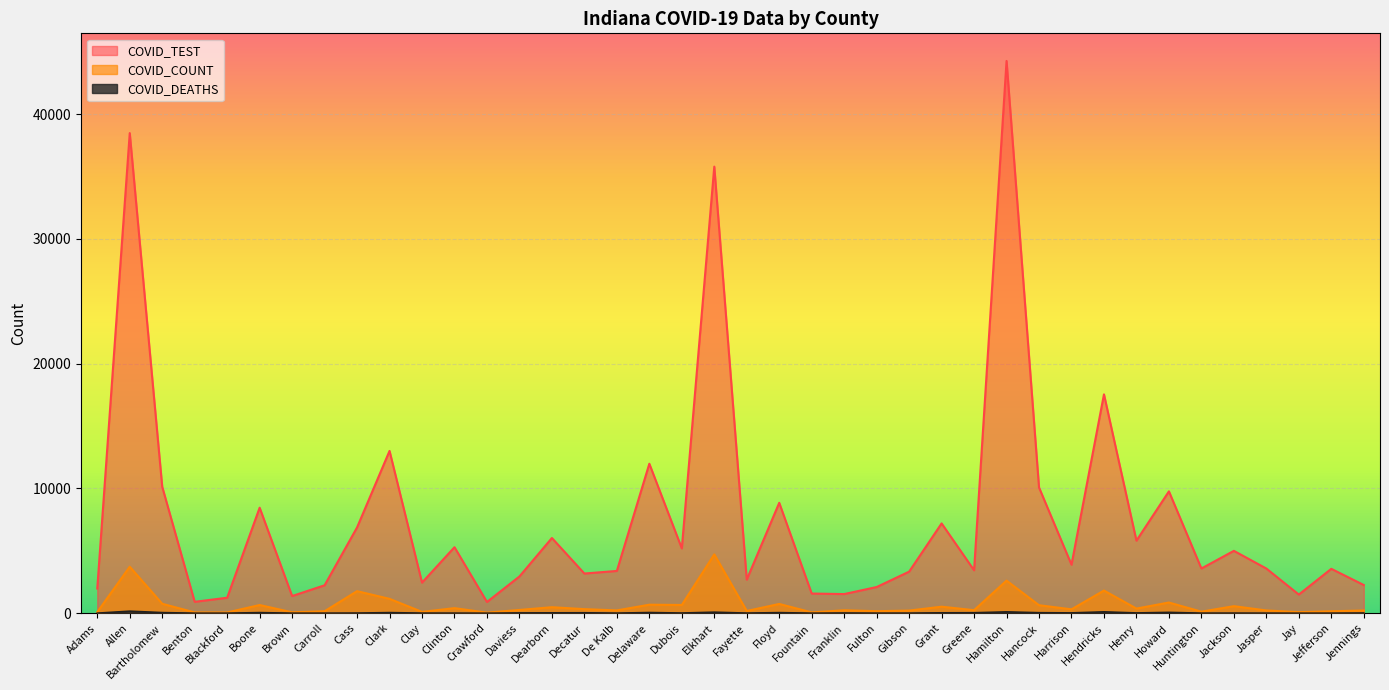

What is the label of the 40th point from the right?

Adams